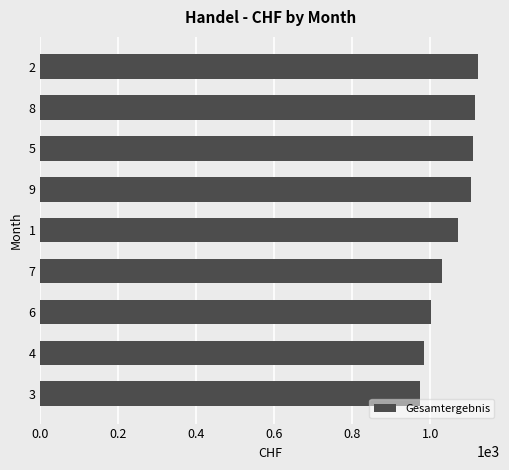

Reading top to bottom, extract all data points from this chart.

2=1122.4	8=1113.1	5=1108.4	9=1103.4	1=1071.8	7=1030.1	6=1001.3	4=983.3	3=974.3